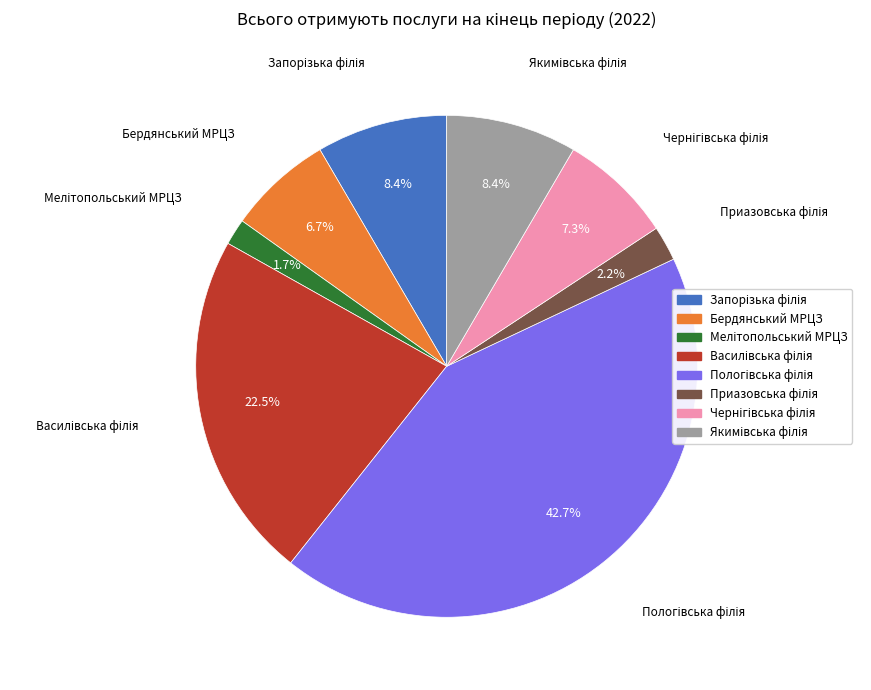

Is there a majority slice in this chart?

No